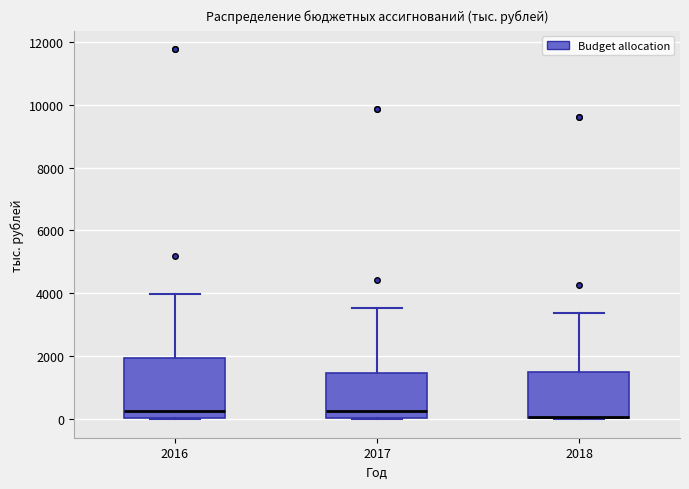

Where does the upper whisker of the box at x = 2018 end on the y-axis? The values are not printed on the chart, so give them approximately, as read against the axis.

3400